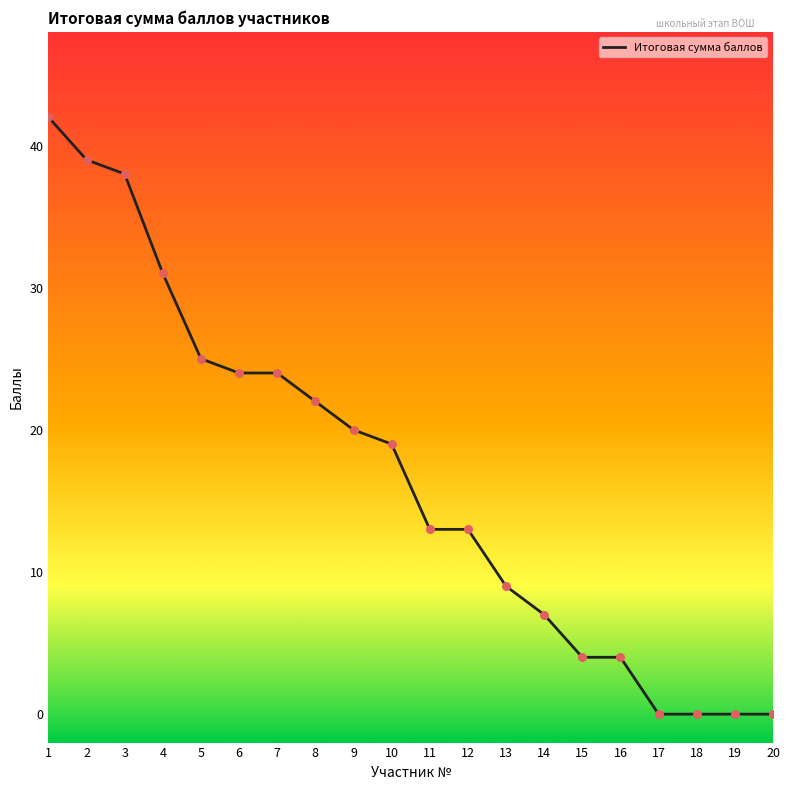

Which has a higher value, 5 or 4?

4